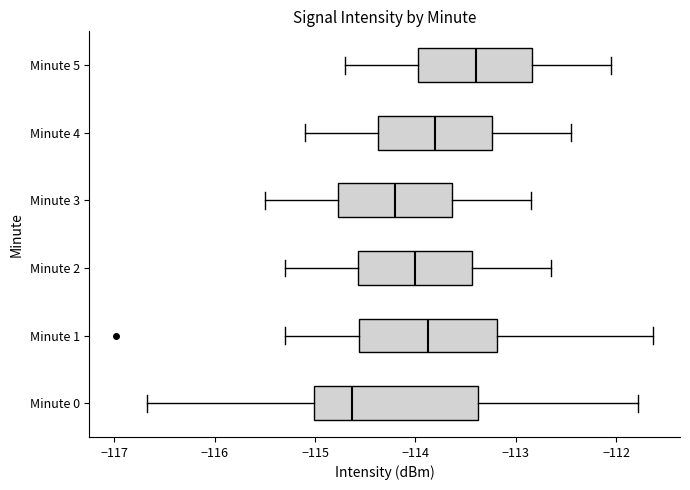

Which box's median line is the furthest to the left?

Minute 0